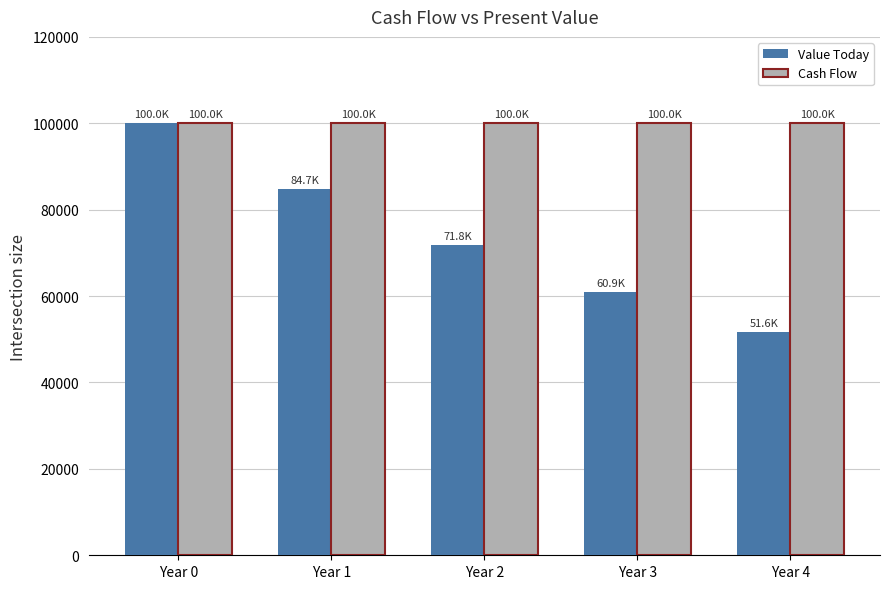

At Year 3, list the series in order from smallest to largest.

Value Today, Cash Flow